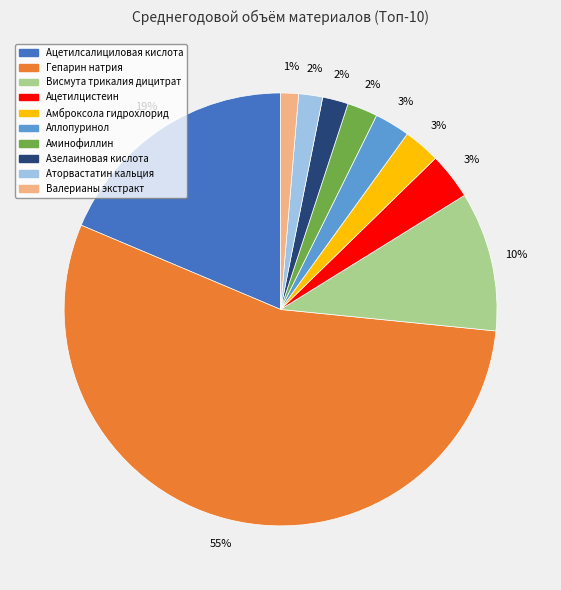

To the nearest percent, what is the combined percentage of Амброксола гидрохлорид and Аторвастатин кальция?

5%